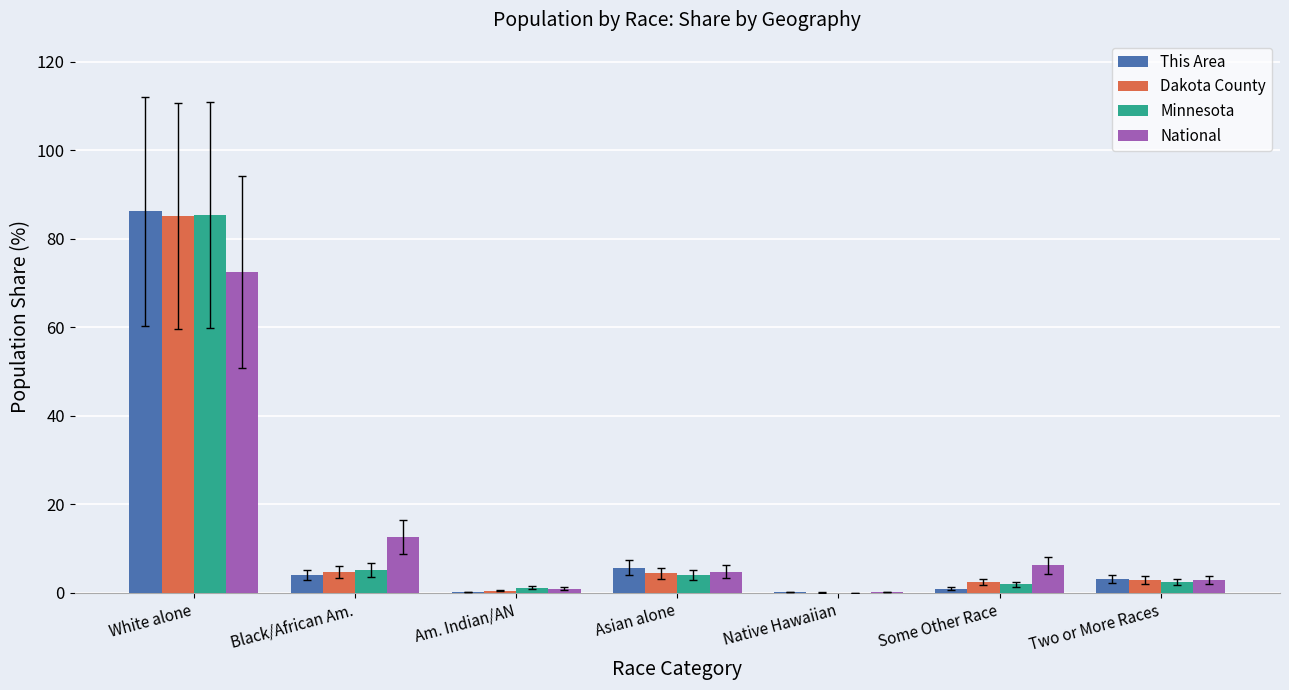

What is the sum of all National values?

100.0